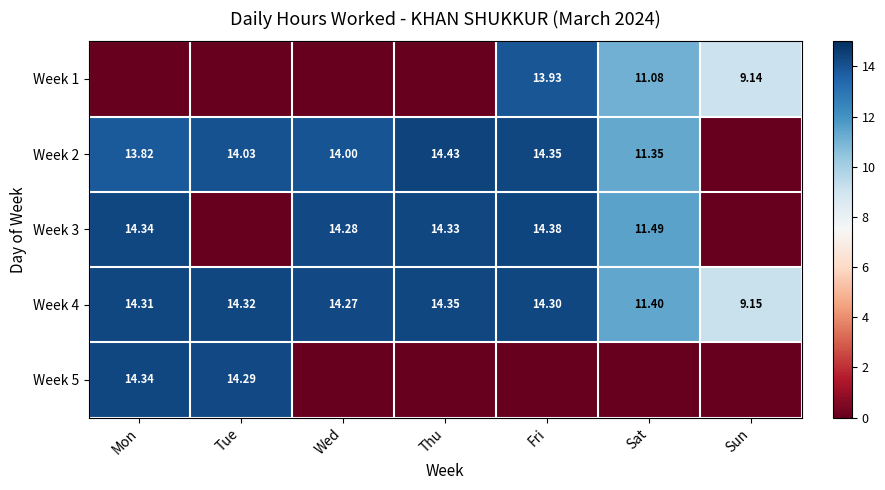

Which label corresponds to the smallest value in the chart?

Mon